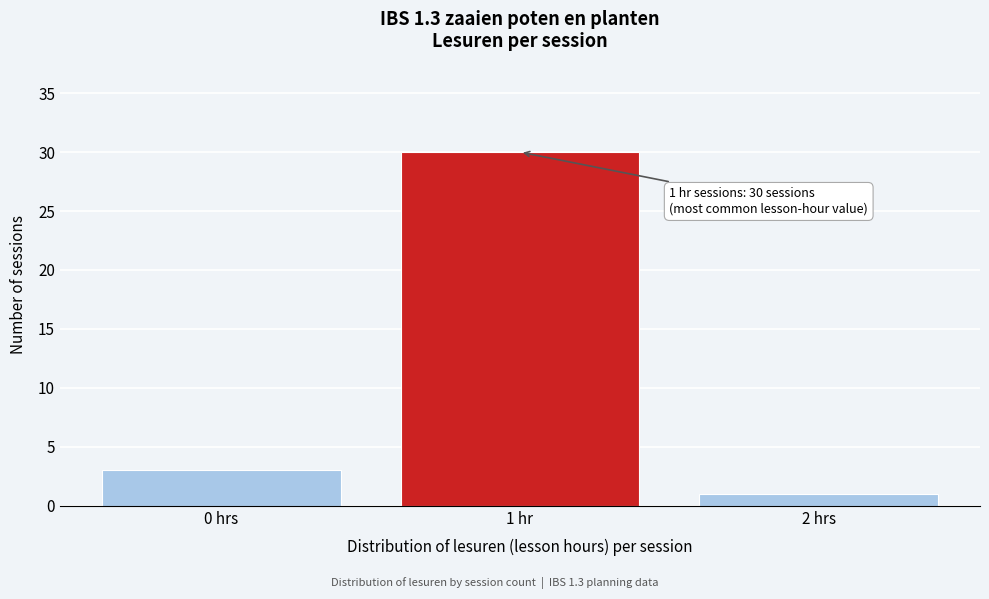

Reading left to right, list all the values displayed in this chart.

3	30	1